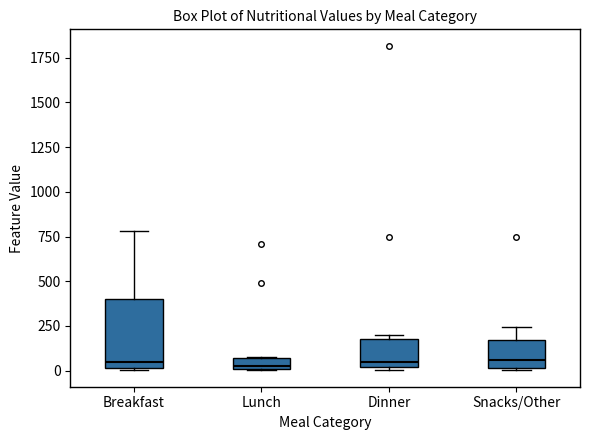

Which box is the tallest, from its lower edge to its upper edge?

Breakfast